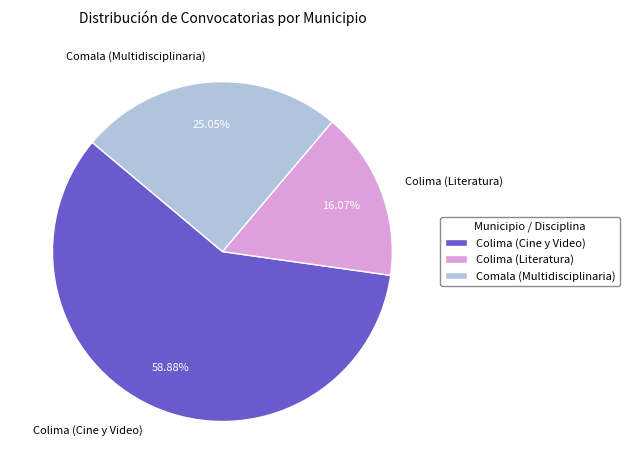

Is there a majority slice in this chart?

Yes